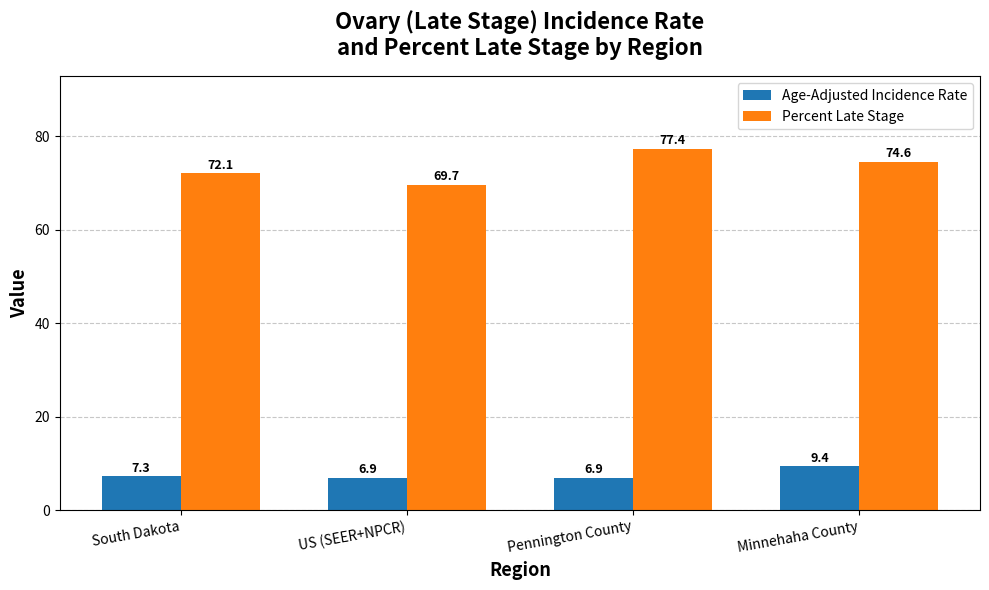

Is it true that Percent Late Stage equals 77.4 at Pennington County?

True